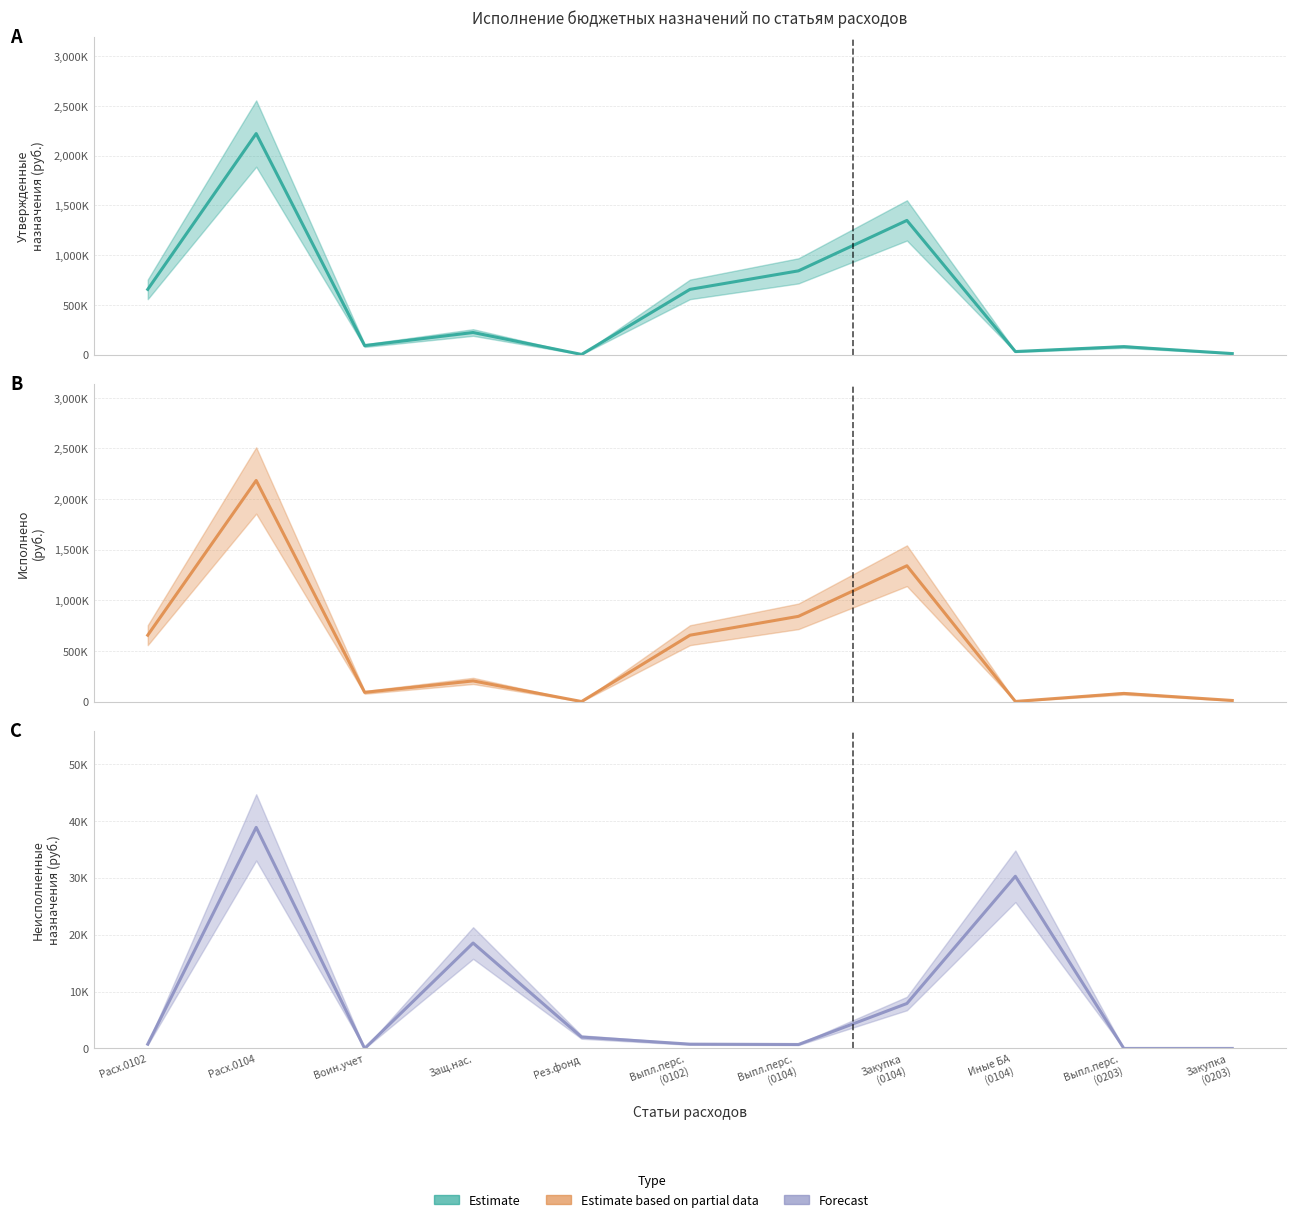

At how many categories does at least one series exceed 1713125?

1